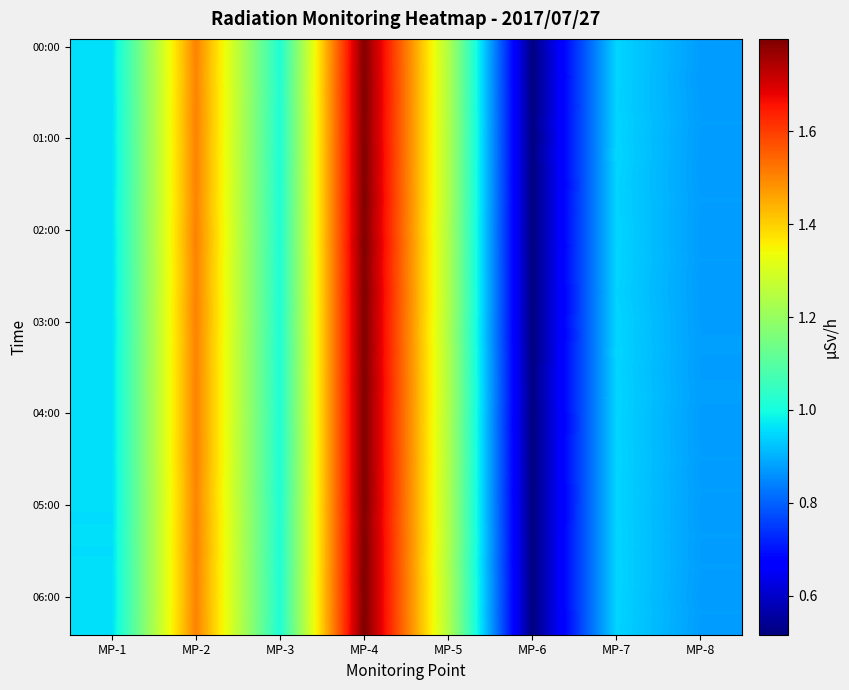

At which category does the chart reach its minimum across all series?

MP-6